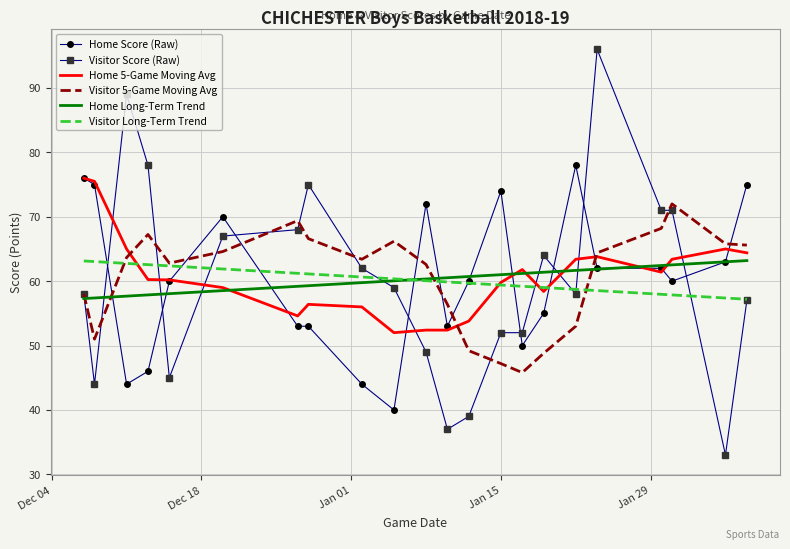

How many interior local peaks does the Visitor 5-Game Moving Avg series have?

4